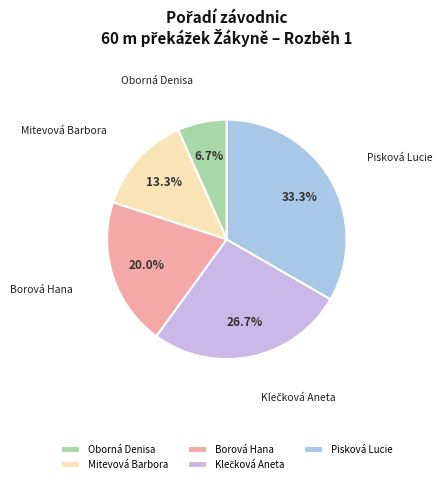

What is the smallest slice in the pie chart?

Oborná Denisa